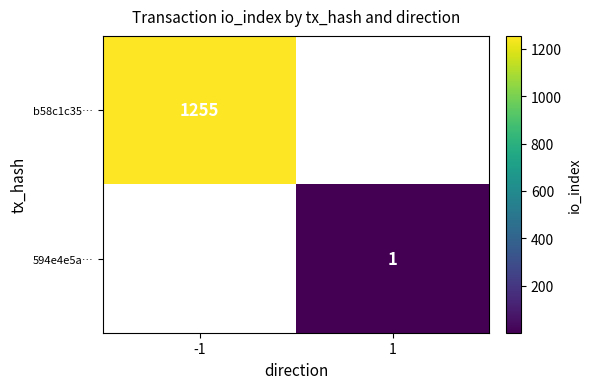

The b58c1c35… series shows 329 at -1. True or false?

False